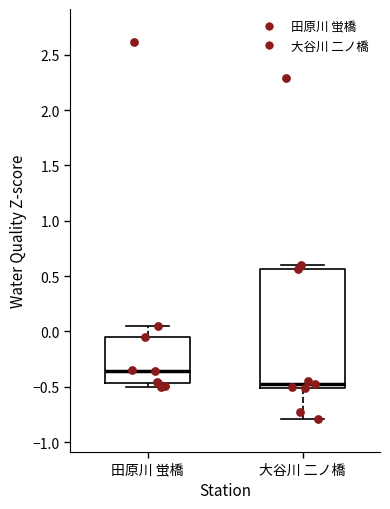

Reading left to right, read every box against the y-axis: the position of its median line, the range the box covers, and the ends of its whiskers. The values are not printed on the chart, so give them approximately, as read against the axis.

田原川 蛍橋: median -0.35, box -0.45 to -0.05, whiskers -0.50 to 0.05
大谷川 二ノ橋: median -0.45, box -0.50 to 0.55, whiskers -0.80 to 0.60